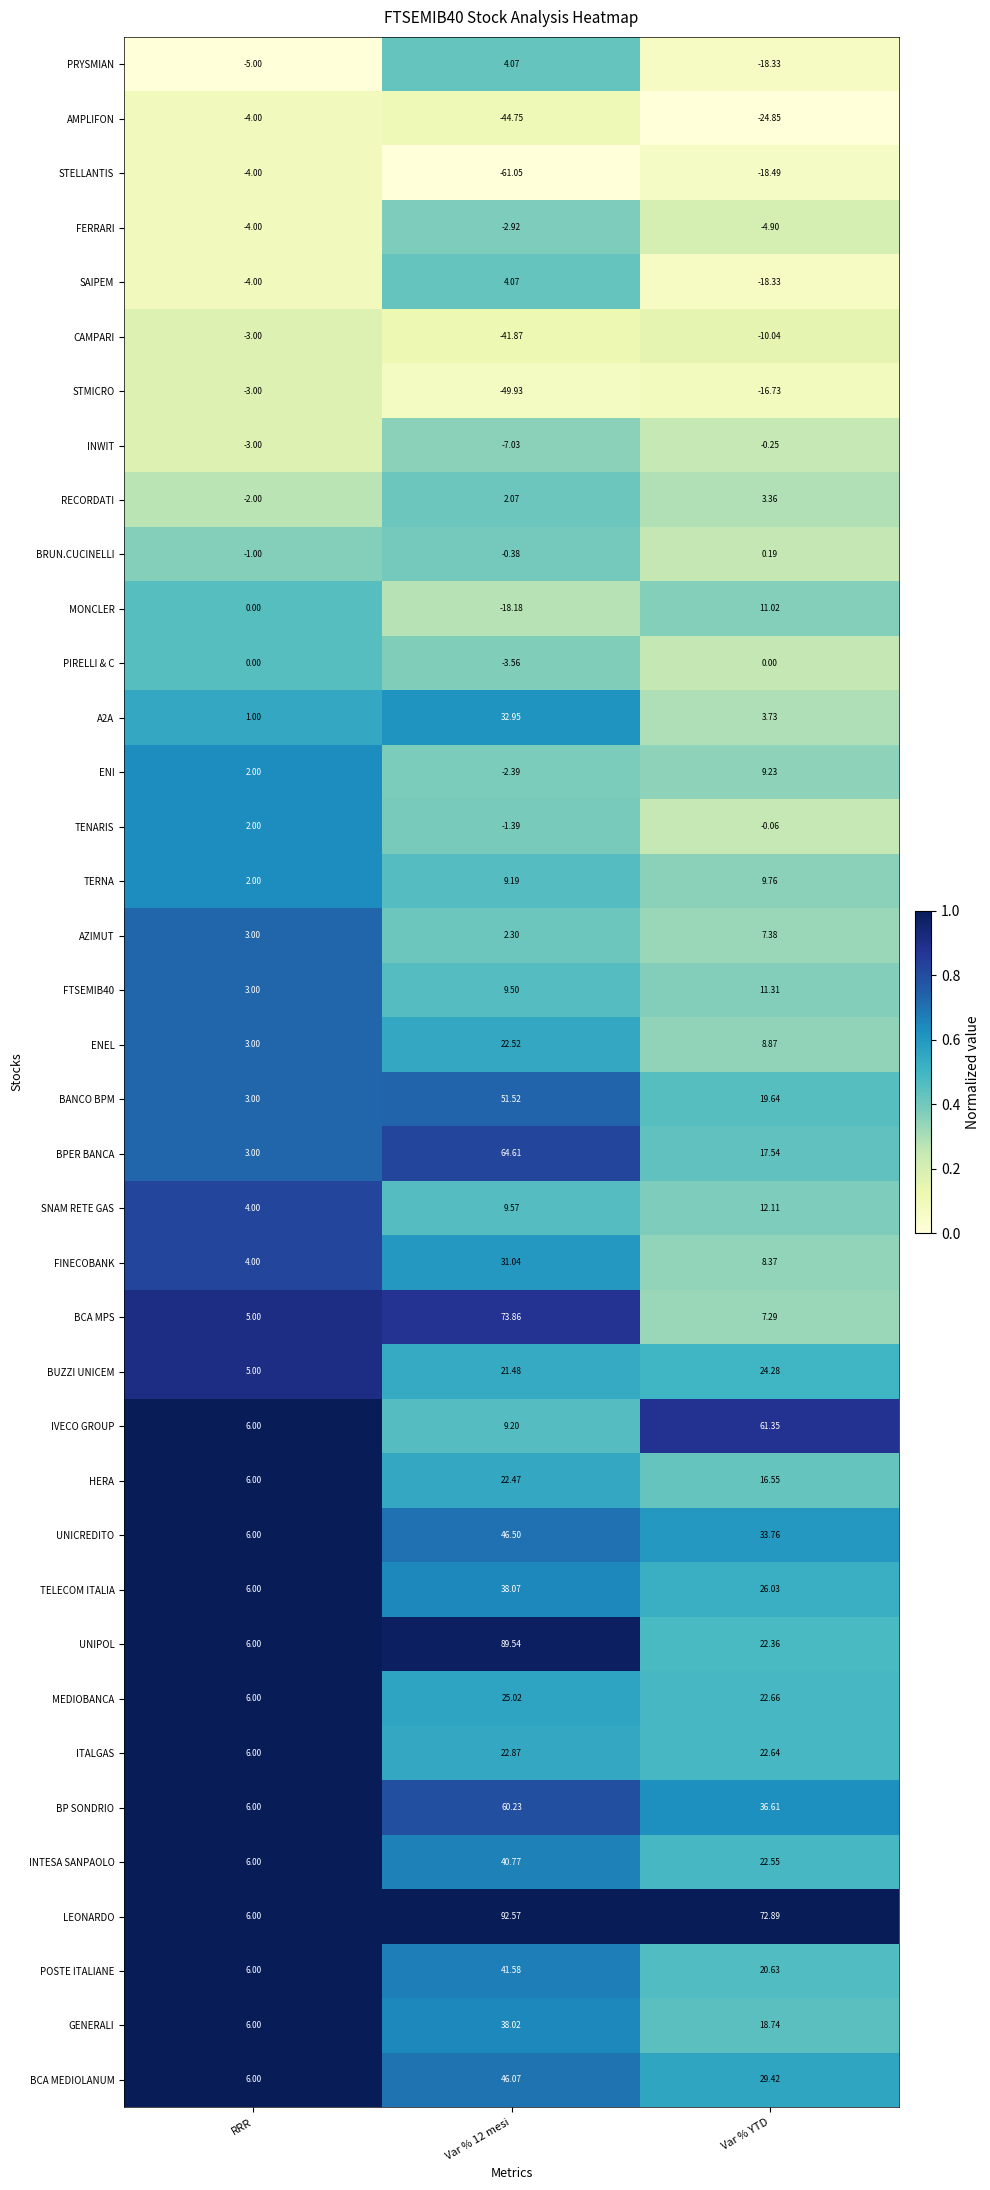

Which label corresponds to the smallest value in the chart?

Var % 12 mesi